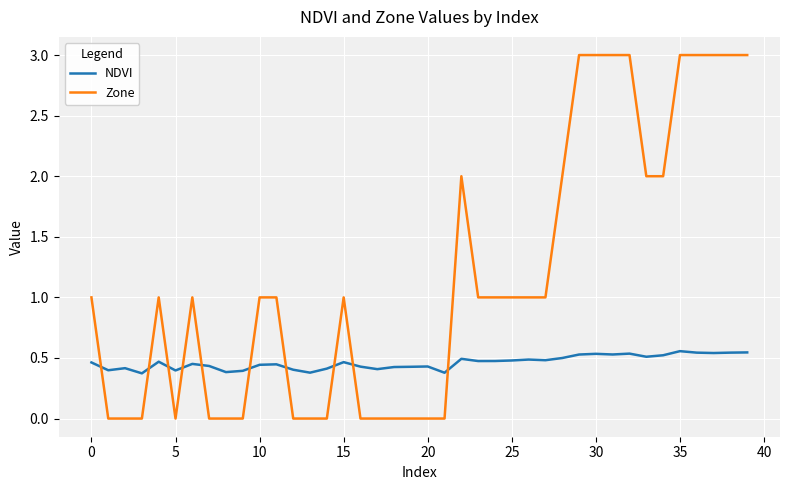

What is the highest value of the Zone series?

3.0